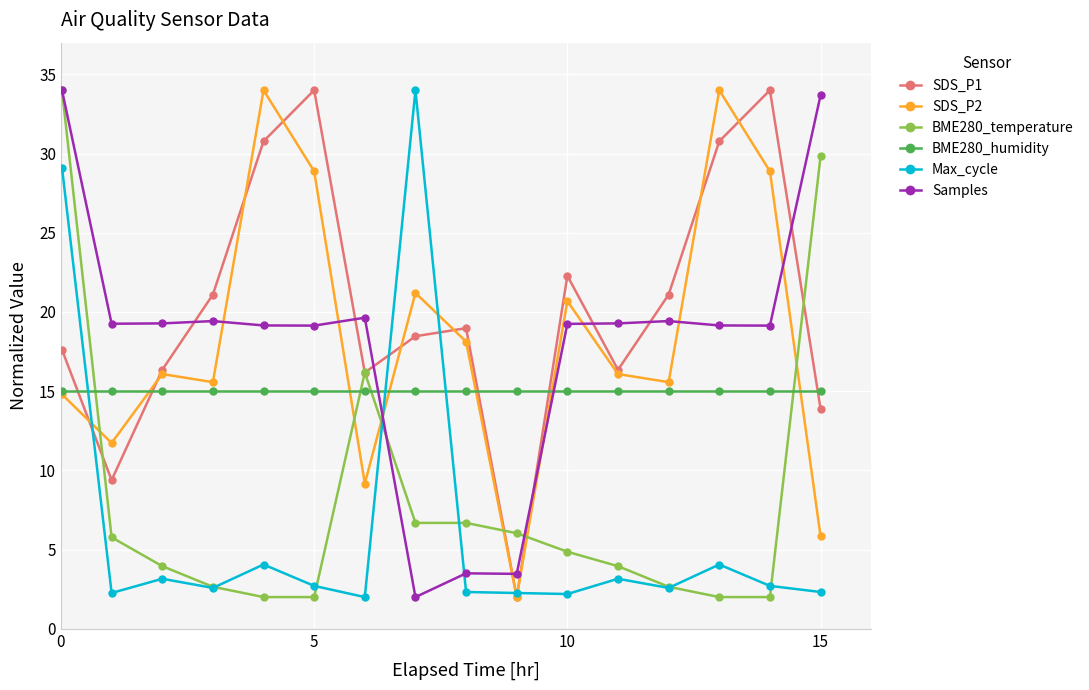

True or false: Samples has more than 0 points higher than both neighbors.

True